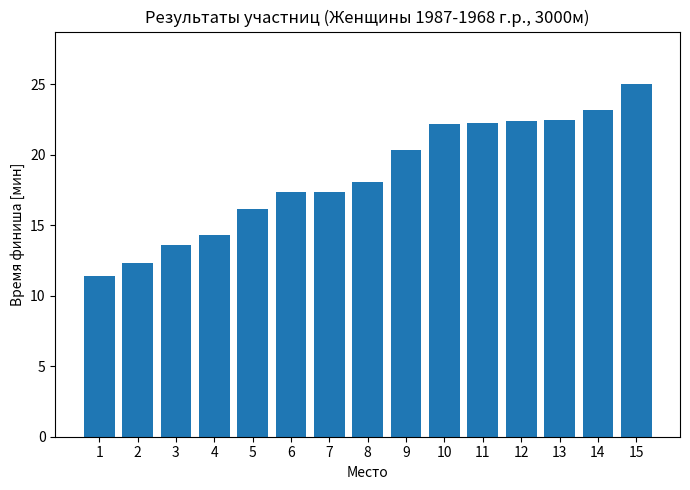

What value does the data have at 10?

22.2